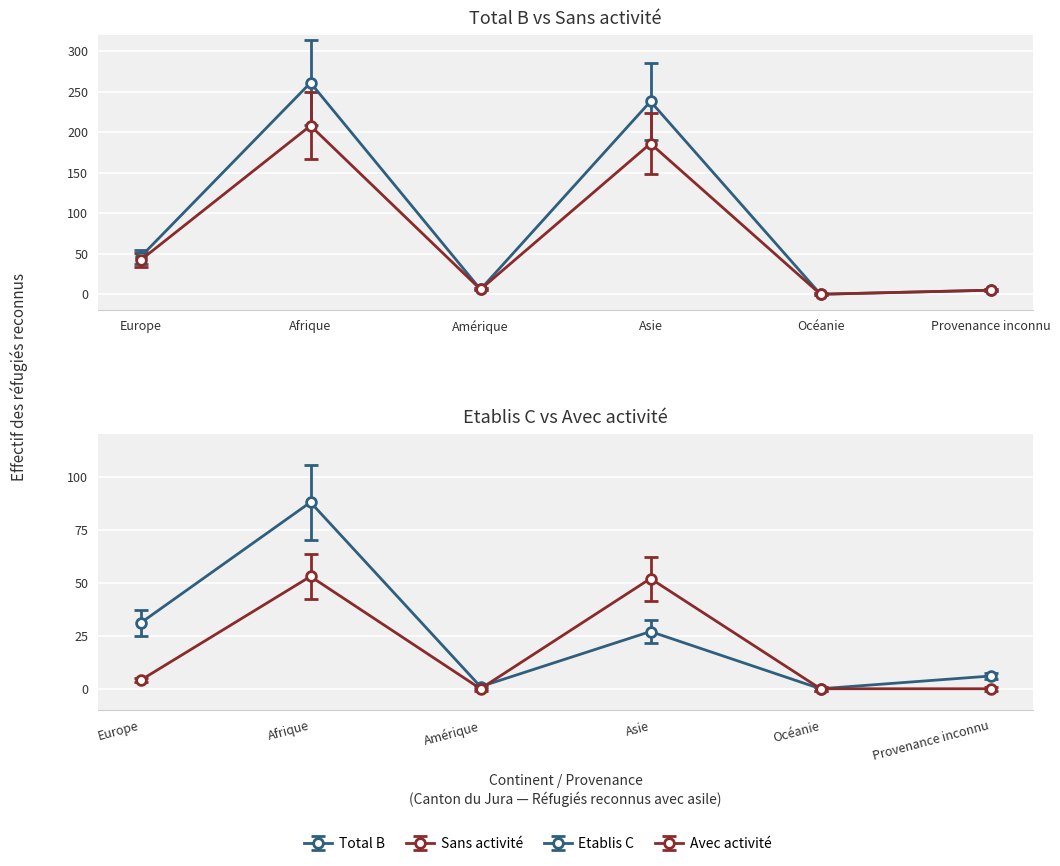

The value of Hommes at Océanie is 1.3. True or false?

False